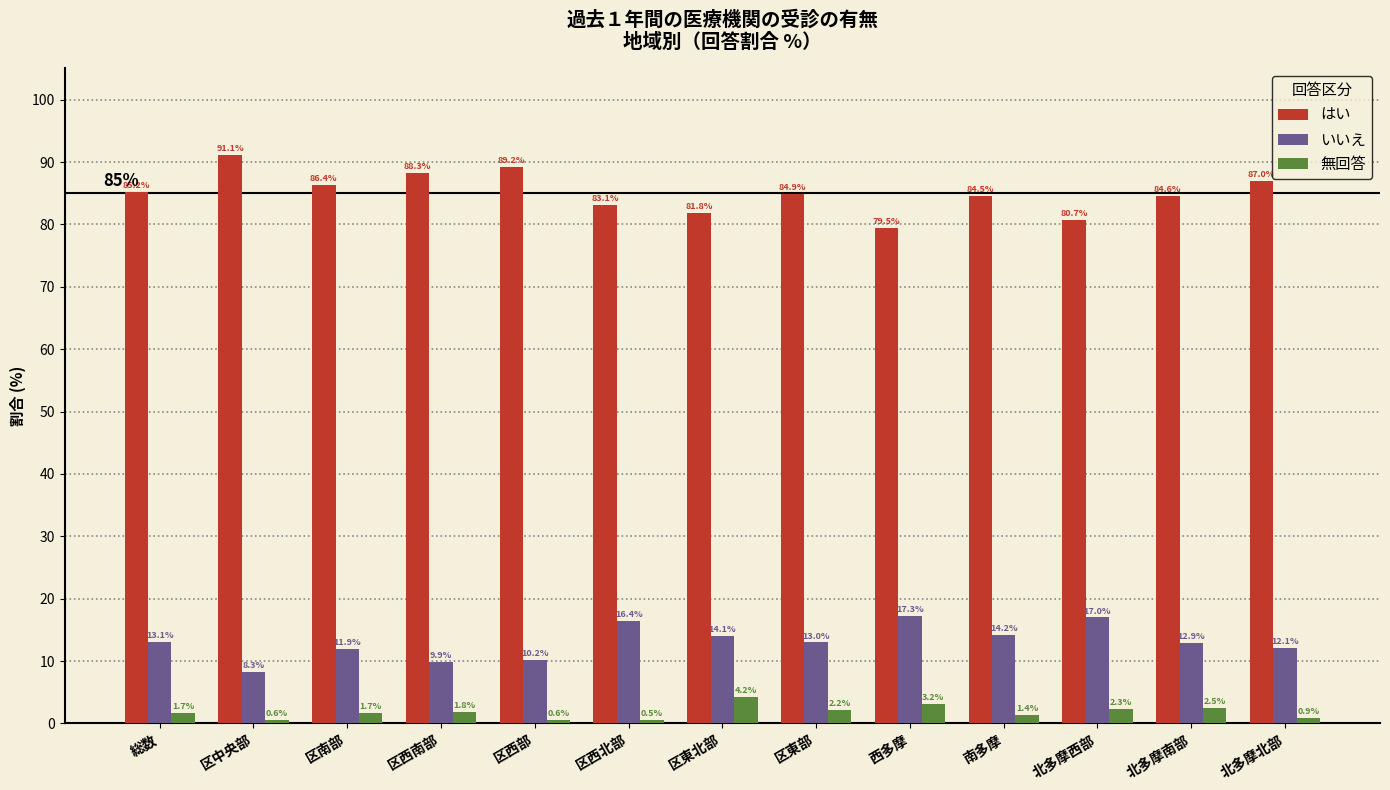

Reading right to left, extract all data points from this chart.

はい: 87.0	84.6	80.7	84.5	79.5	84.9	81.8	83.1	89.2	88.3	86.4	91.1	85.2
いいえ: 12.1	12.9	17.0	14.2	17.3	13.0	14.1	16.4	10.2	9.9	11.9	8.3	13.1
無回答: 0.9	2.5	2.3	1.4	3.2	2.2	4.2	0.5	0.6	1.8	1.7	0.6	1.7